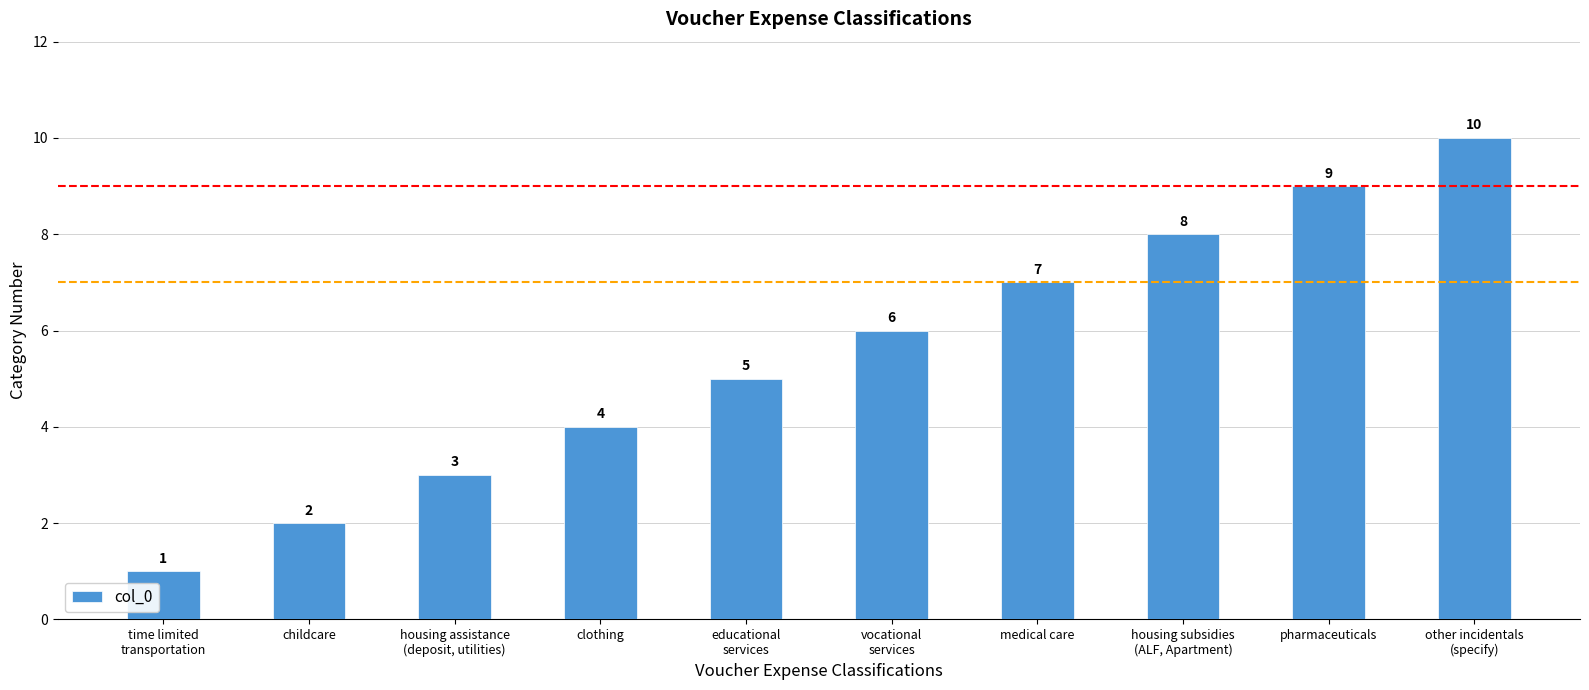

Rank the categories by value from lowest to highest.

time limited
transportation, childcare, housing assistance
(deposit, utilities), clothing, educational
services, vocational
services, medical care, housing subsidies
(ALF, Apartment), pharmaceuticals, other incidentals
(specify)